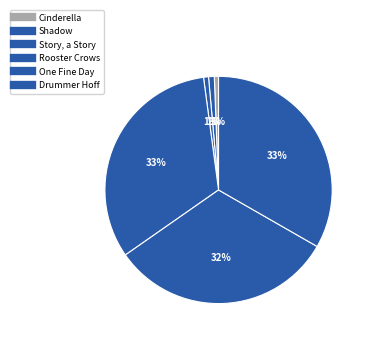

Count the number of slices in the pie.

6